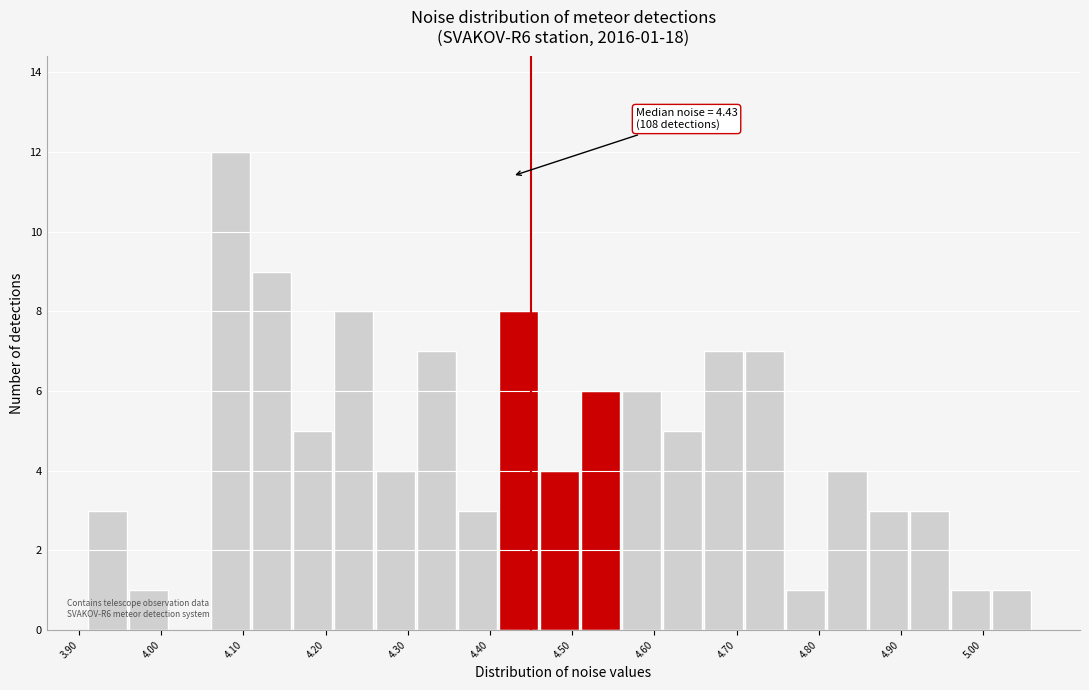

Over which range of the x-axis is the bar tallest?

4.06 to 4.11